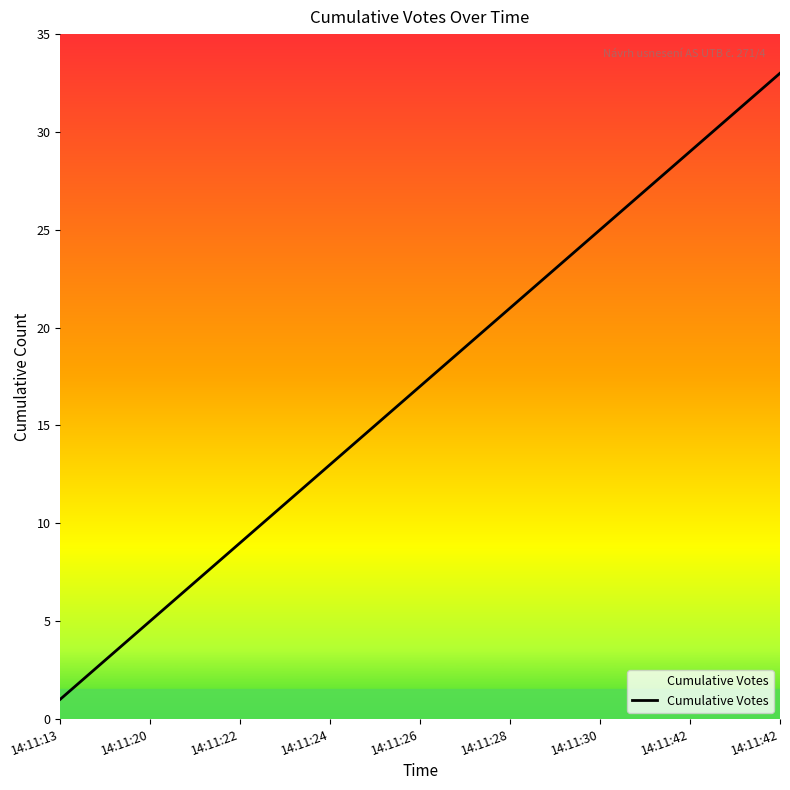

What is the difference between the maximum and minimum values?

32